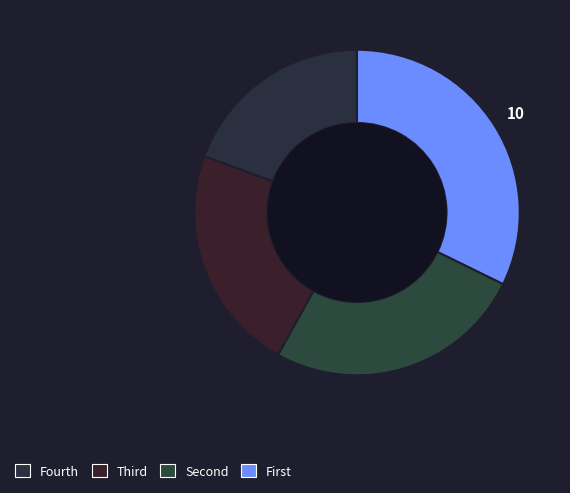

To the nearest percent, what is the difference between the largest and smallest slice percentages?

13%